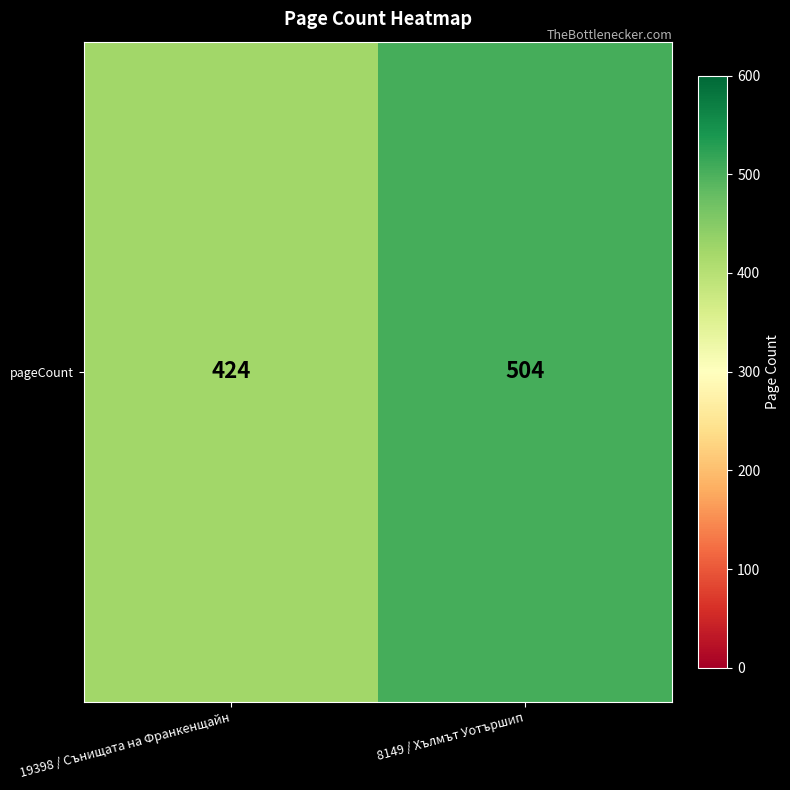

Count the values in the range 424 to 504.

2